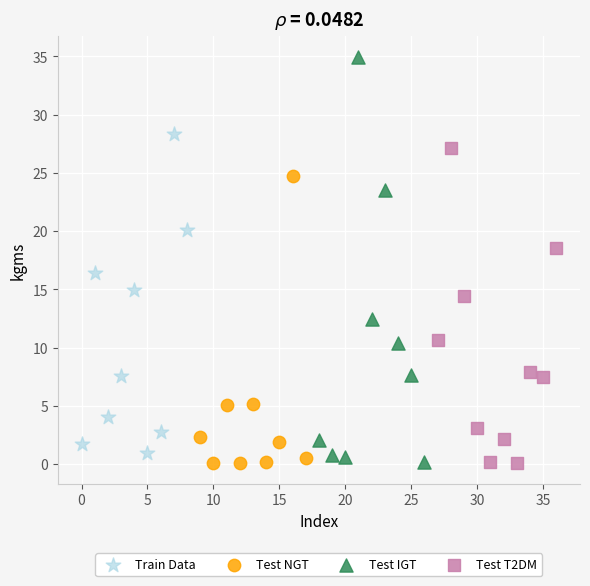

Which series has the widest spread of Y values?

Test IGT